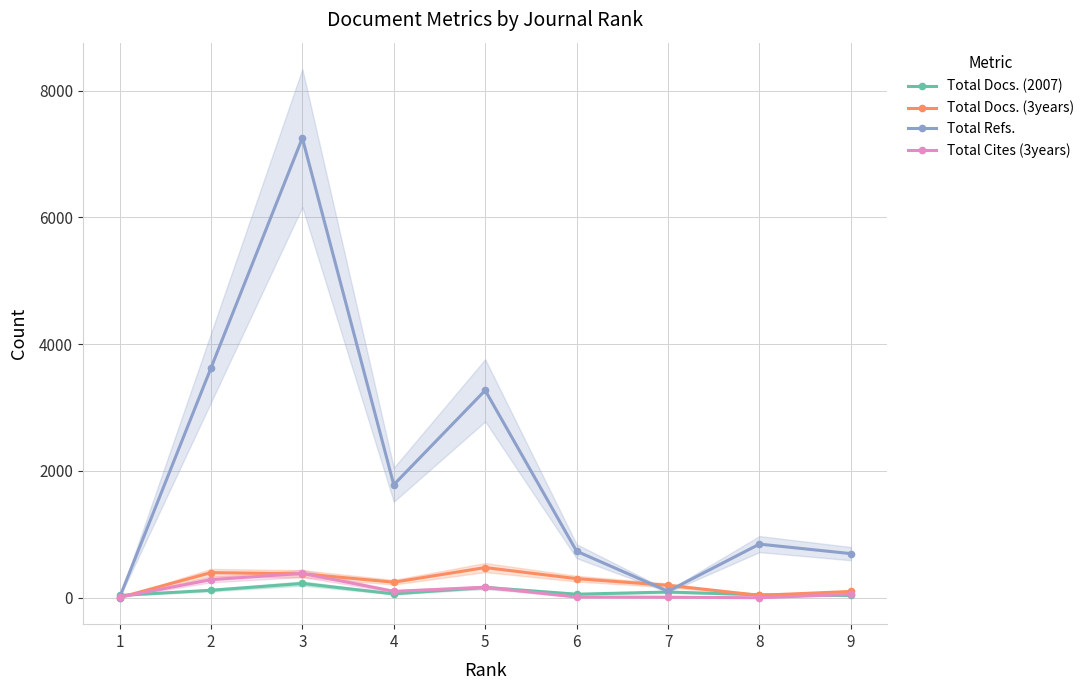

What is the value of the Total Docs. (3years) point at the 1st from the left?

3